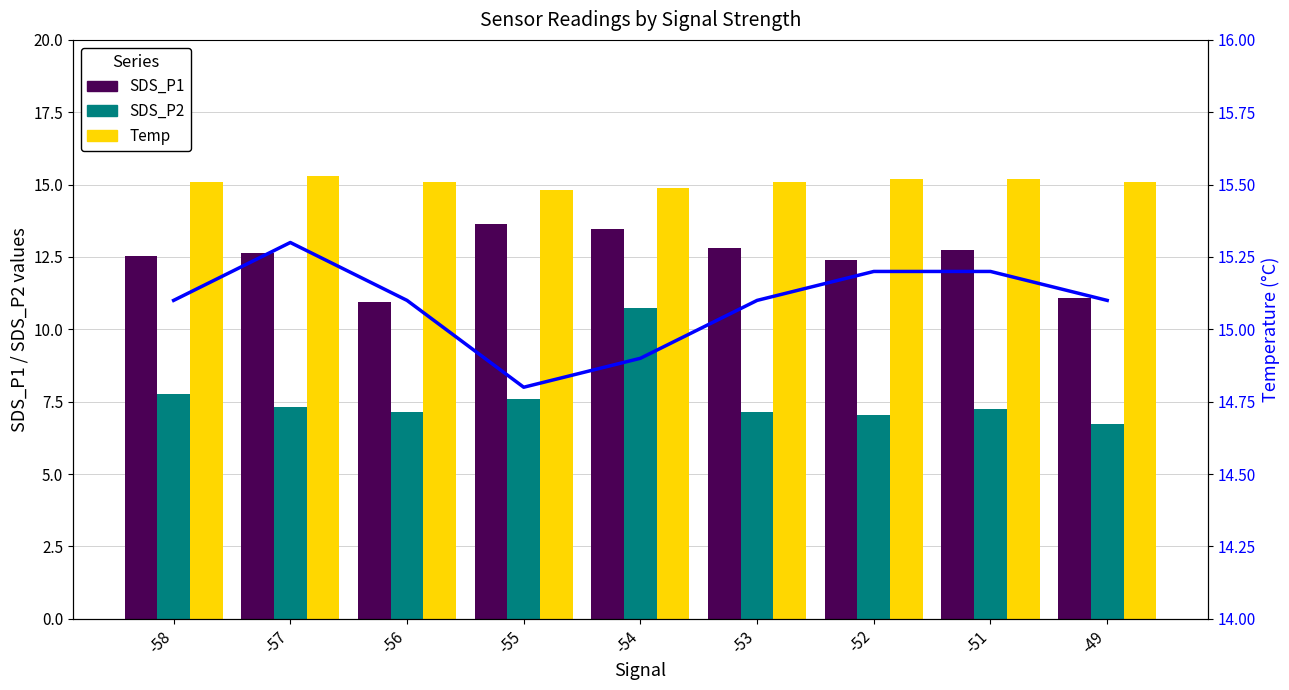

Reading left to right, list all the values displayed in this chart.

SDS_P1: -58=12.6	-57=12.7	-56=10.9	-55=13.7	-54=13.4	-53=12.8	-52=12.4	-51=12.8	-49=11.1
SDS_P2: -58=7.8	-57=7.3	-56=7.1	-55=7.6	-54=10.8	-53=7.2	-52=7.0	-51=7.2	-49=6.7
Temp: -58=15.1	-57=15.3	-56=15.1	-55=14.8	-54=14.9	-53=15.1	-52=15.2	-51=15.2	-49=15.1
Temp line: -58=15.1	-57=15.3	-56=15.1	-55=14.8	-54=14.9	-53=15.1	-52=15.2	-51=15.2	-49=15.1